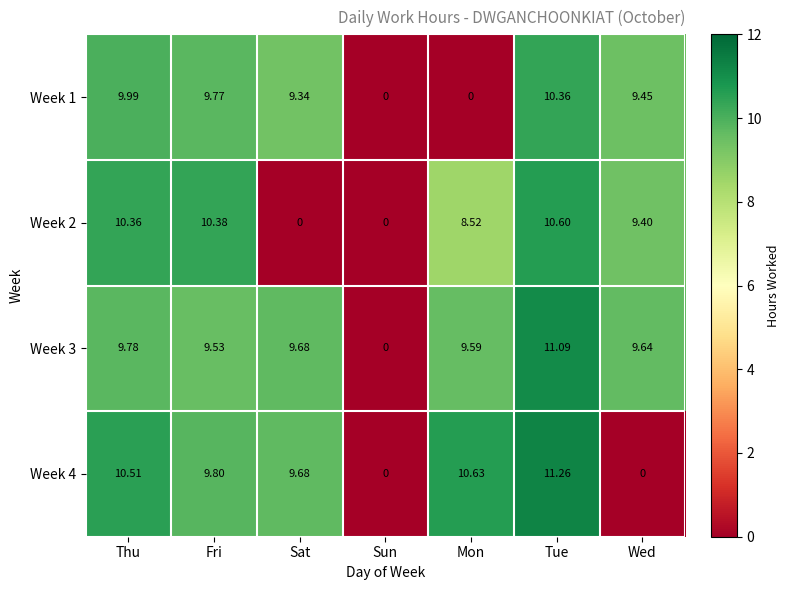

How many categories are shown in the chart?

7